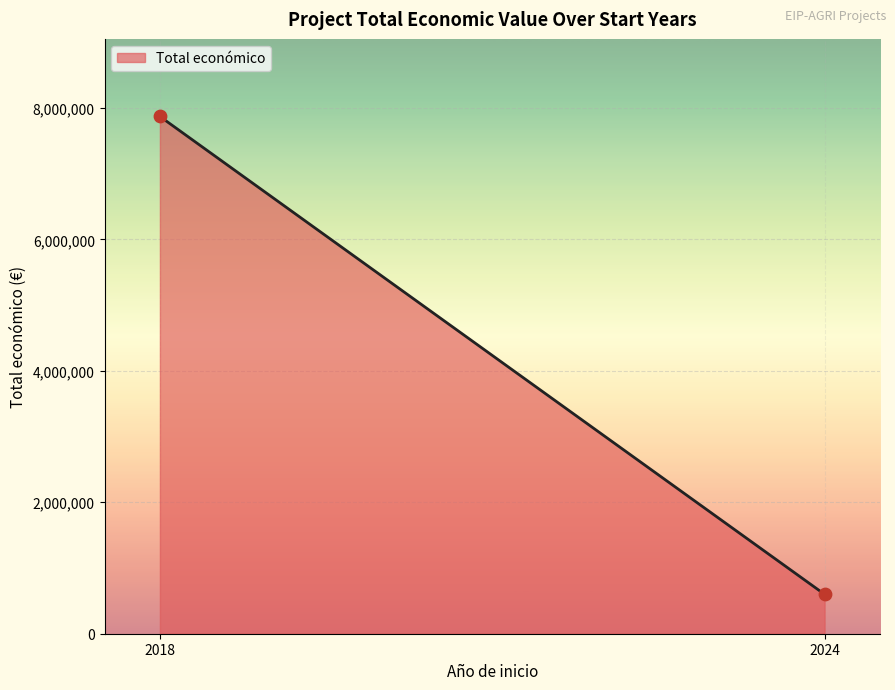

What is the range of X values (max minus min)?

6